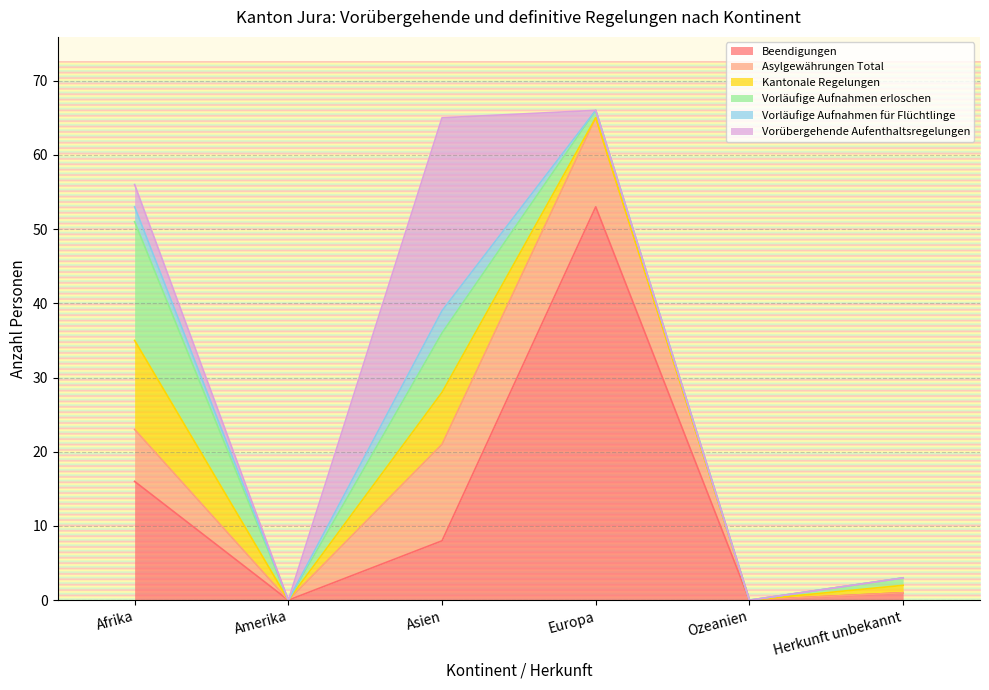

Between Europa and Herkunft unbekannt, which series saw the biggest shift?

Beendigungen